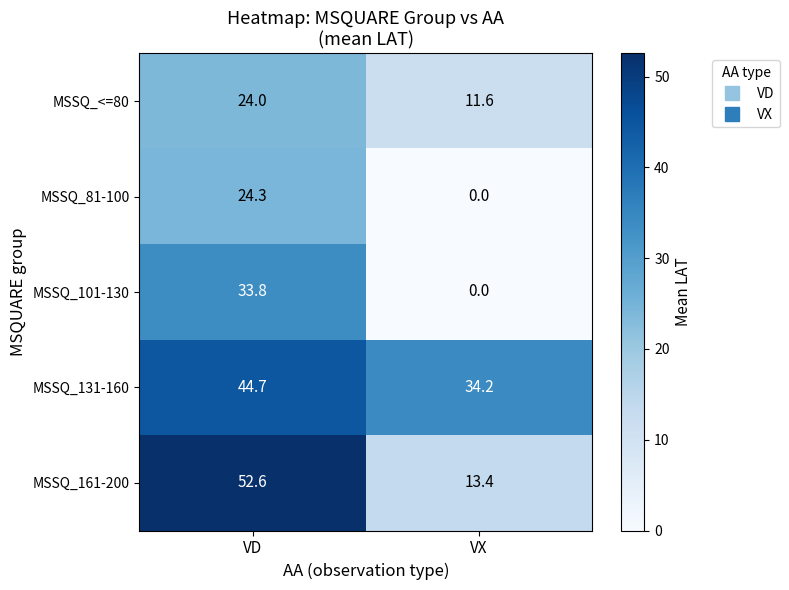

What value does the MSSQ_131-160 series have at VD?

44.7